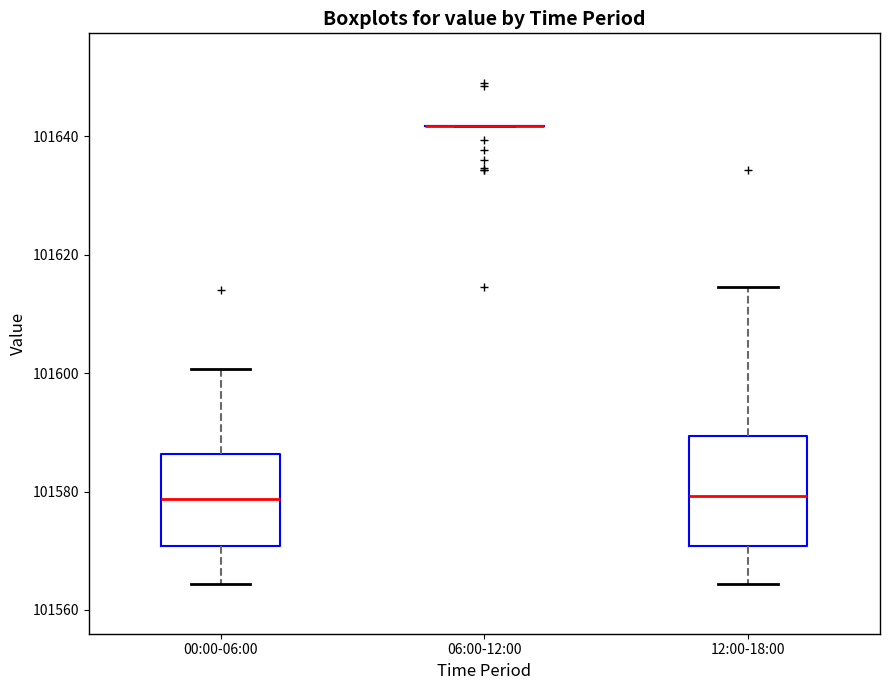

Reading left to right, read every box against the y-axis: the position of its median line, the range the box covers, and the ends of its whiskers. The values are not printed on the chart, so give them approximately, as read against the axis.

00:00-06:00: median 101578, box 101570 to 101586, whiskers 101564 to 101600
06:00-12:00: box collapsed to a line at 101642, whiskers 101642 to 101642
12:00-18:00: median 101580, box 101570 to 101590, whiskers 101564 to 101614